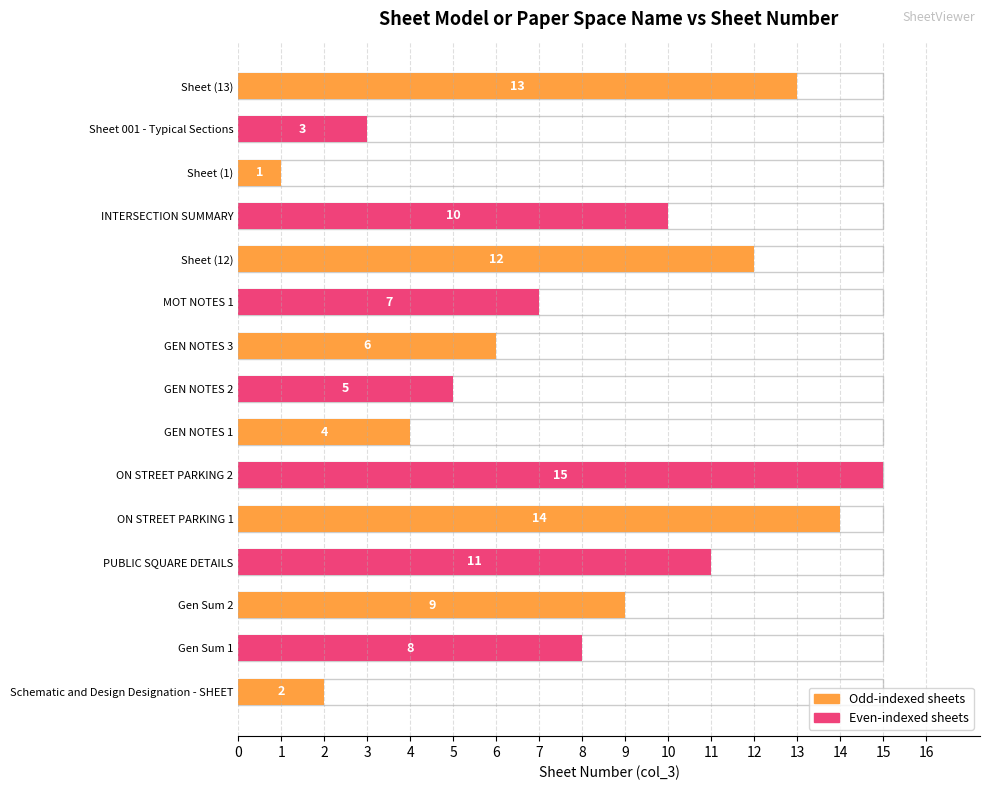

How many data points are less than 8?

7